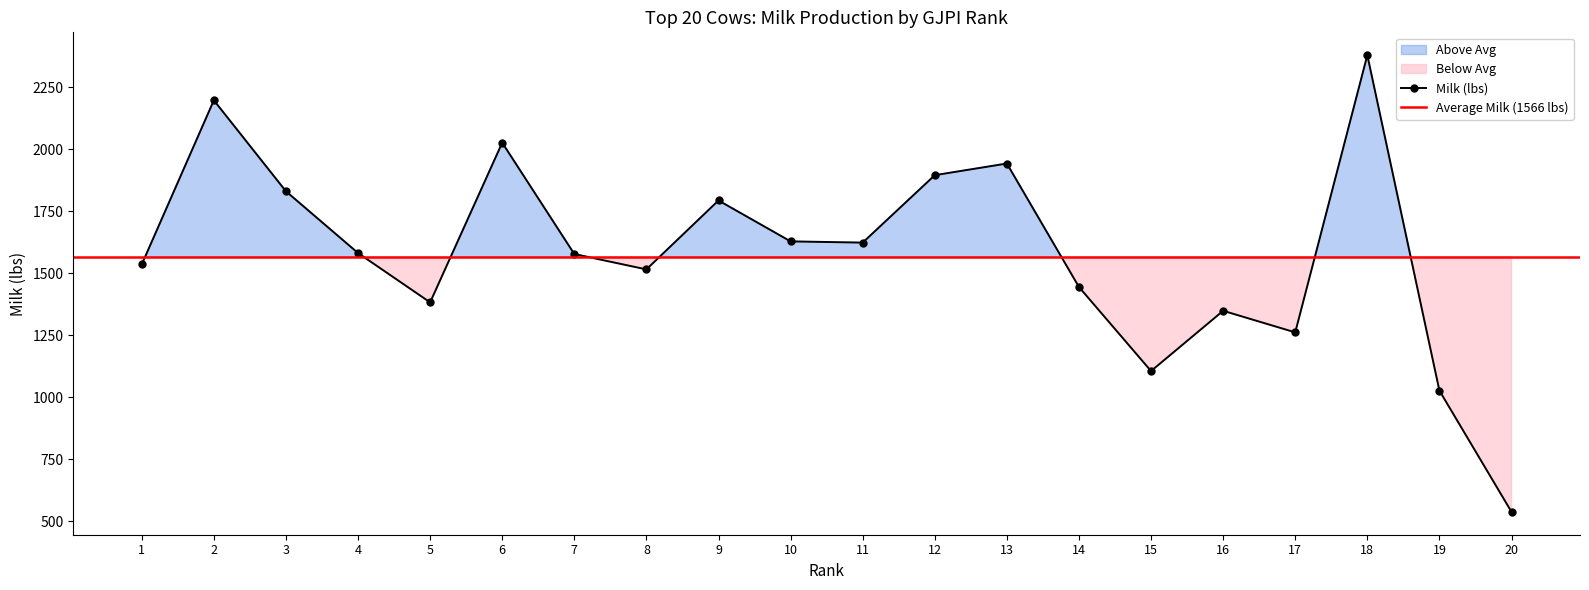

The value of NM$ at 13 is 829.1. True or false?

False